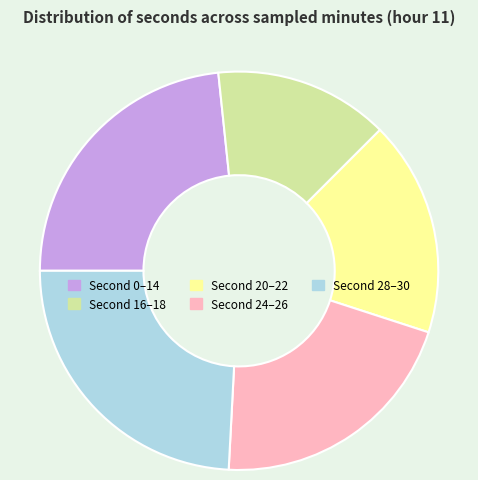

Is there any slice that represents more than half of the pie?

No